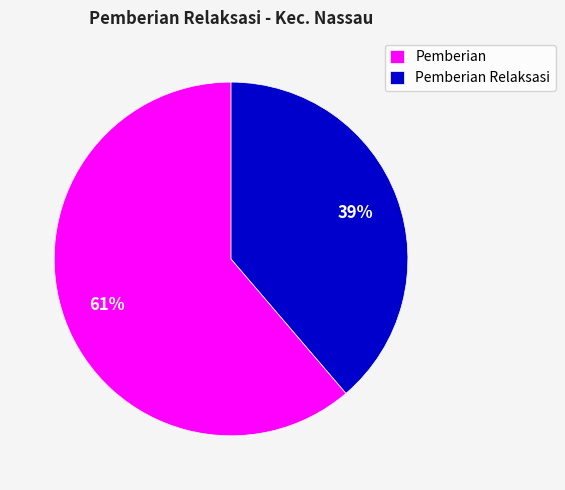

Approximately how many times larger is the value at Pemberian Relaksasi compared to Pemberian?

0.6